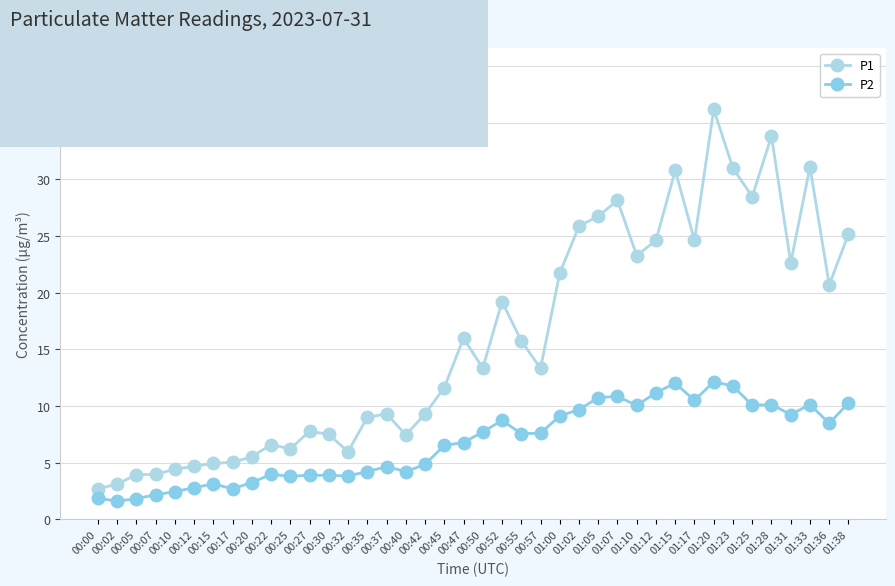

Reading right to left, extract all data points from this chart.

P1: 01:38=25.2	01:36=20.7	01:33=31.1	01:31=22.6	01:28=33.8	01:25=28.5	01:23=31.0	01:20=36.2	01:17=24.6	01:15=30.8	01:12=24.6	01:10=23.3	01:07=28.1	01:05=26.8	01:02=25.9	01:00=21.7	00:57=13.3	00:55=15.8	00:52=19.2	00:50=13.3	00:47=16.0	00:45=11.6	00:42=9.3	00:40=7.5	00:37=9.3	00:35=9.0	00:32=6.0	00:30=7.5	00:27=7.8	00:25=6.2	00:22=6.6	00:20=5.5	00:17=5.0	00:15=5.0	00:12=4.7	00:10=4.4	00:07=4.0	00:05=4.0	00:02=3.1	00:00=2.7
P2: 01:38=10.3	01:36=8.5	01:33=10.1	01:31=9.2	01:28=10.1	01:25=10.1	01:23=11.8	01:20=12.2	01:17=10.5	01:15=12.0	01:12=11.2	01:10=10.1	01:07=10.8	01:05=10.8	01:02=9.7	01:00=9.1	00:57=7.6	00:55=7.6	00:52=8.7	00:50=7.7	00:47=6.8	00:45=6.5	00:42=4.8	00:40=4.2	00:37=4.7	00:35=4.2	00:32=3.8	00:30=3.9	00:27=3.9	00:25=3.8	00:22=4.0	00:20=3.2	00:17=2.7	00:15=3.1	00:12=2.8	00:10=2.5	00:07=2.2	00:05=1.8	00:02=1.6	00:00=1.9